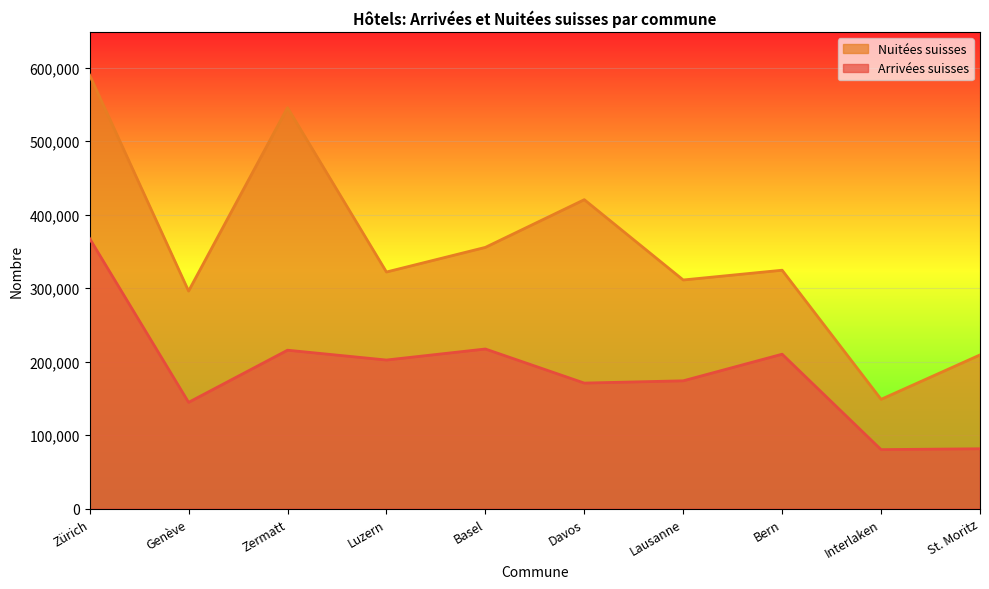

True or false: Arrivées suisses and Nuitées suisses intersect in this chart.

False